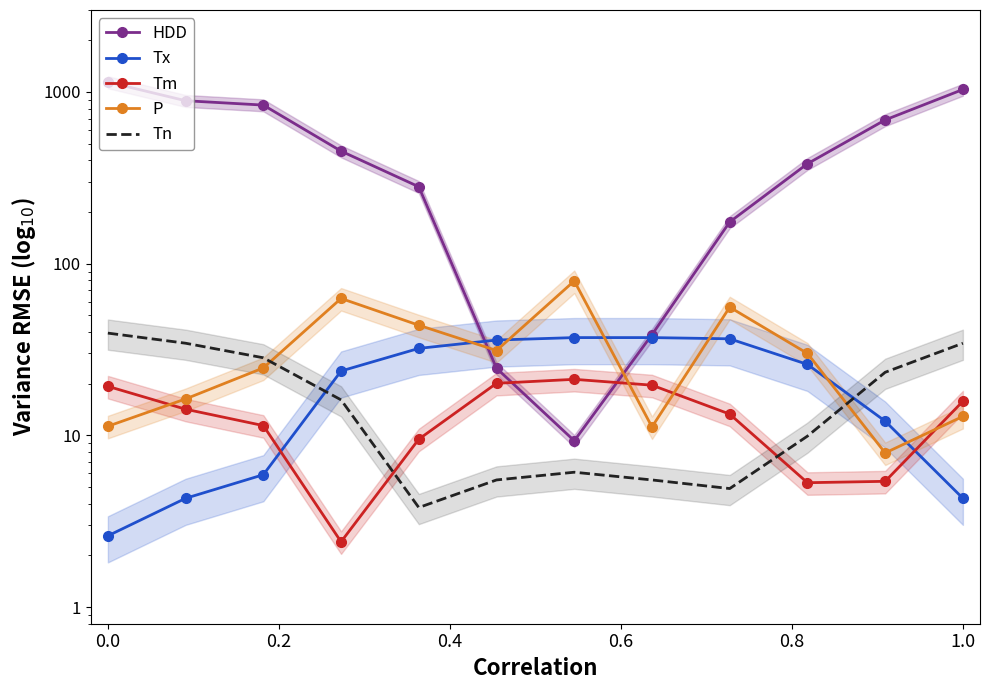

The HDD series shows 1504.8 at 0.4. True or false?

False